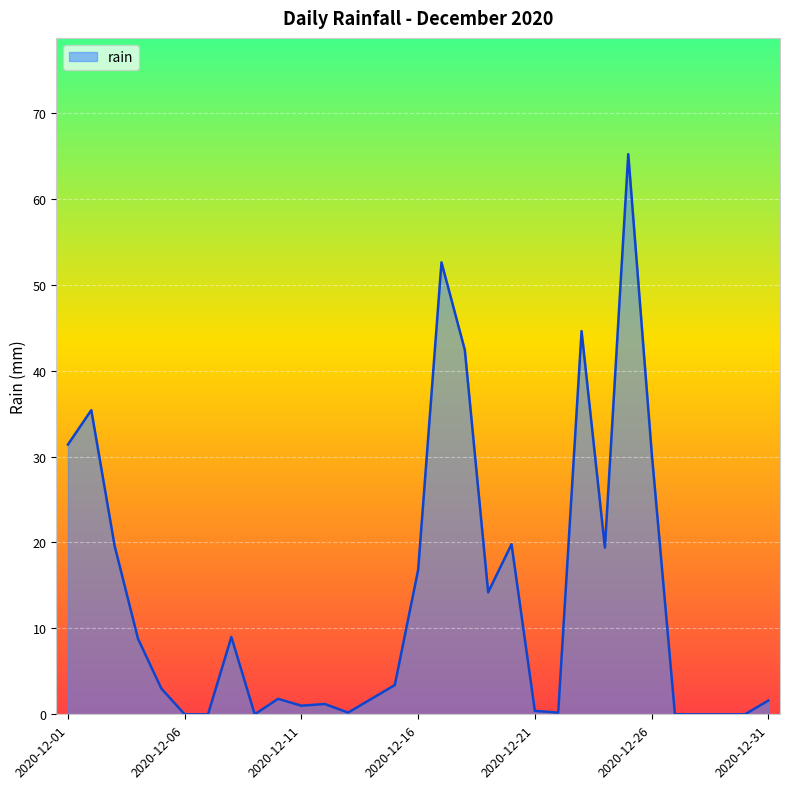

What is the difference between the maximum and minimum values?

65.2